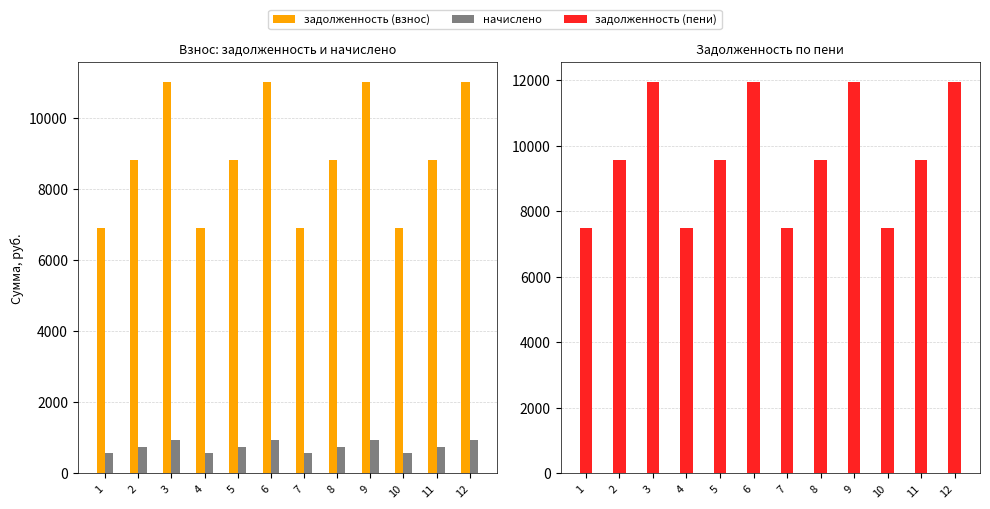

What is the spread (max minus min) of values at 1?

6912.0